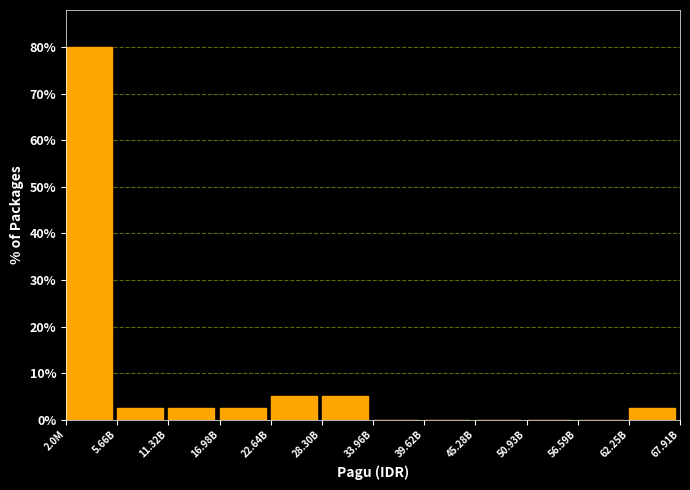

Reading right to left, what are all the values shown in this chart?

62.25B=2.5	56.59B=0.0	50.93B=0.0	45.28B=0.0	39.62B=0.0	33.96B=0.0	28.30B=5.0	22.64B=5.0	16.98B=2.5	11.32B=2.5	5.66B=2.5	2.0M=80.0